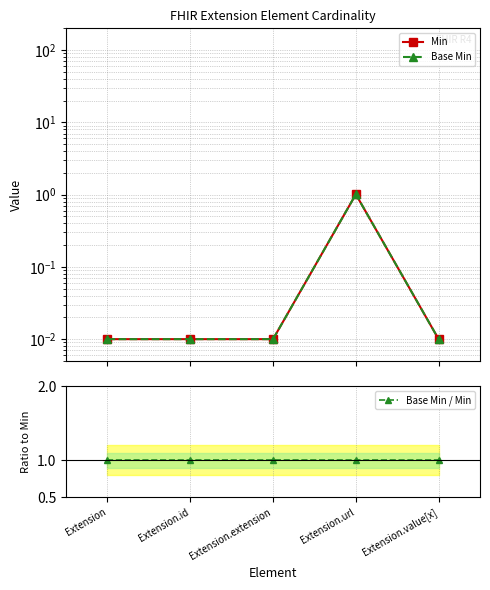

Reading right to left, transcribe all the data shown in this chart.

Min: 0.0	1.0	0.0	0.0	0.0
Base Min: 0.0	1.0	0.0	0.0	0.0
Base Min / Min: 1.0	1.0	1.0	1.0	1.0